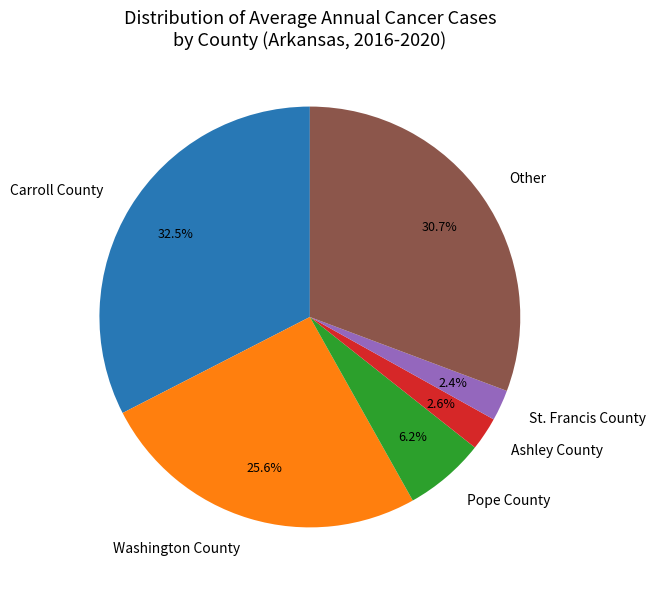

Approximately how many times larger is the value at Washington County compared to Carroll County?

0.8